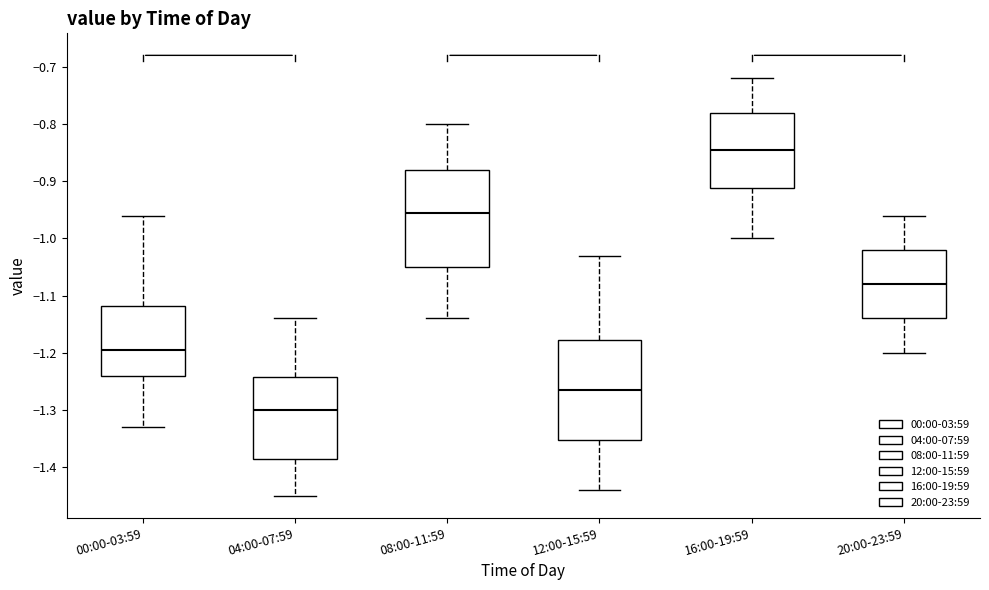

Reading left to right, read every box against the y-axis: the position of its median line, the range the box covers, and the ends of its whiskers. The values are not printed on the chart, so give them approximately, as read against the axis.

00:00-03:59: median -1.19, box -1.24 to -1.12, whiskers -1.33 to -0.96
04:00-07:59: median -1.30, box -1.38 to -1.24, whiskers -1.45 to -1.14
08:00-11:59: median -0.95, box -1.05 to -0.88, whiskers -1.14 to -0.80
12:00-15:59: median -1.26, box -1.35 to -1.18, whiskers -1.44 to -1.03
16:00-19:59: median -0.84, box -0.91 to -0.78, whiskers -1.00 to -0.72
20:00-23:59: median -1.08, box -1.14 to -1.02, whiskers -1.20 to -0.96